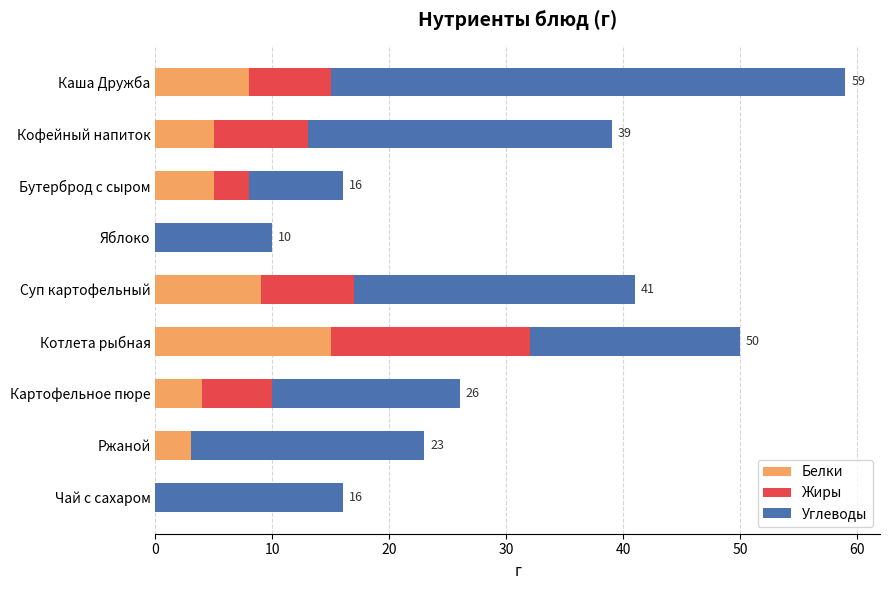

What is the sum of the Белки values at Бутерброд с сыром and Кофейный напиток?

10